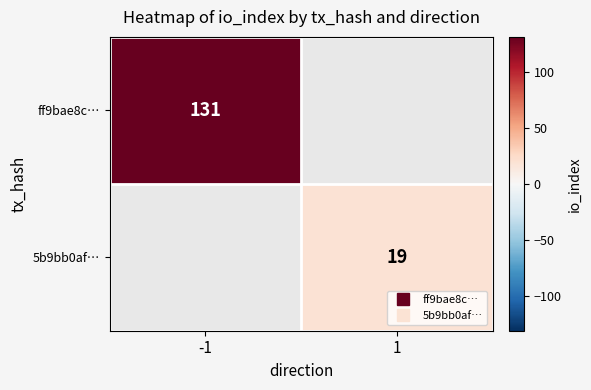

List the series in order of their overall mean, highest first.

ff9bae8c…, 5b9bb0af…